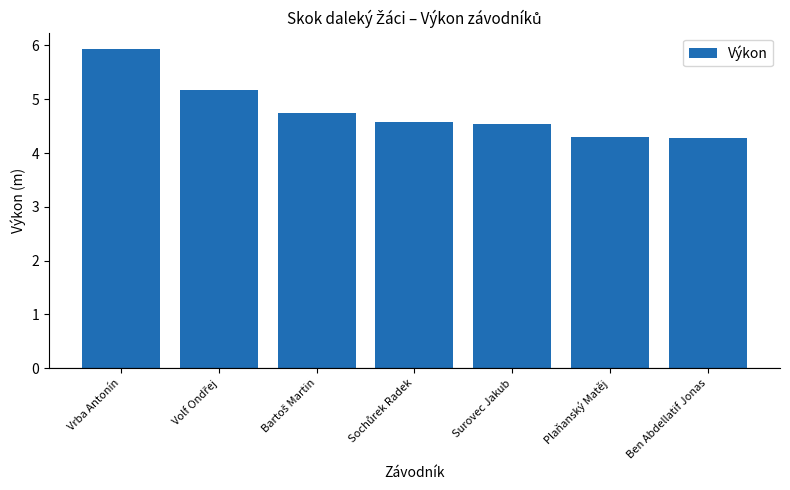

What is the minimum value shown in the chart?

4.3